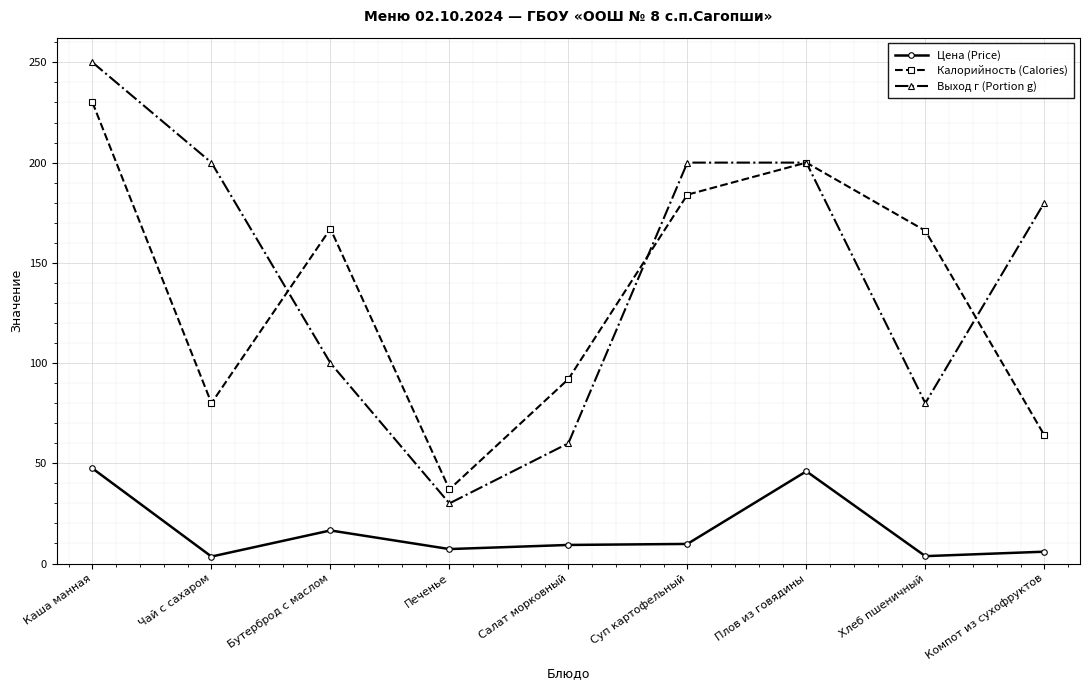

Read the Цена (Price) value at Суп картофельный.

9.8